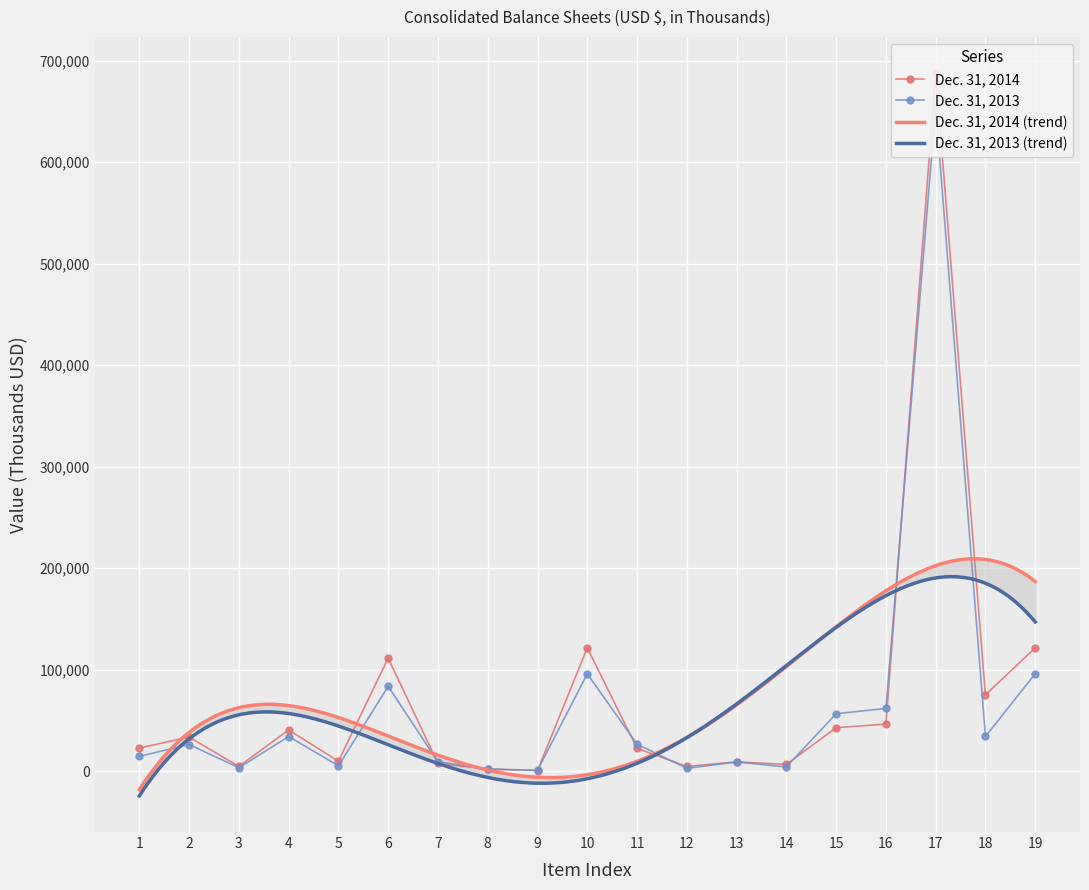

Which series ends up on top after the final intersection of Dec. 31, 2013 and Dec. 31, 2014?

Dec. 31, 2014